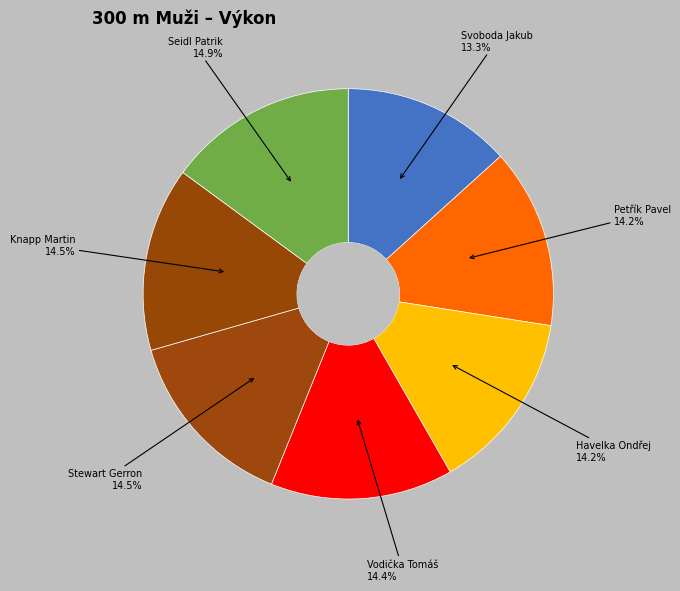

The Vodička Tomáš slice represents 2% of the pie. True or false?

False